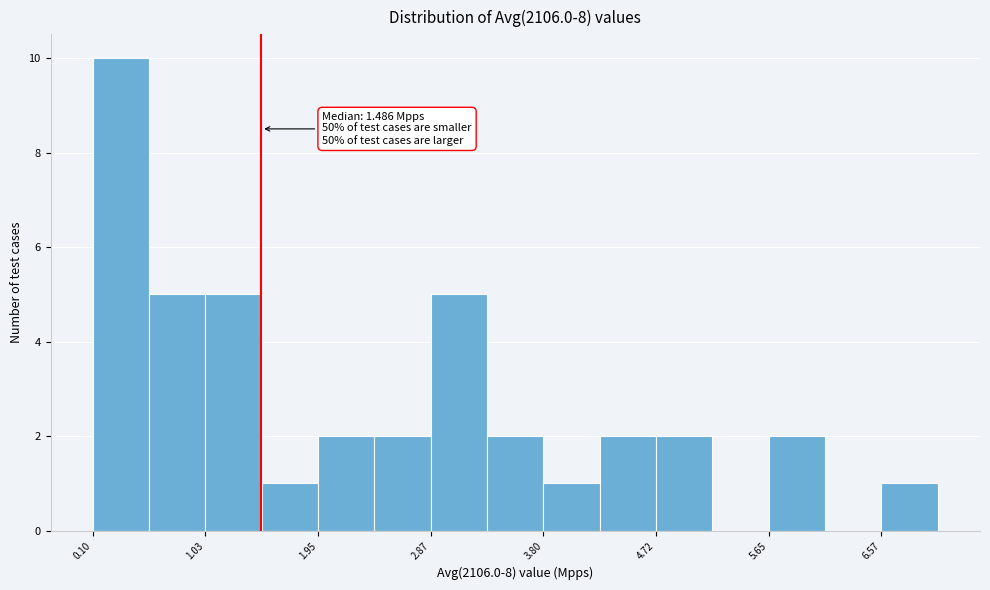

Which range on the x-axis has the tallest bar?

0.1 to 0.6